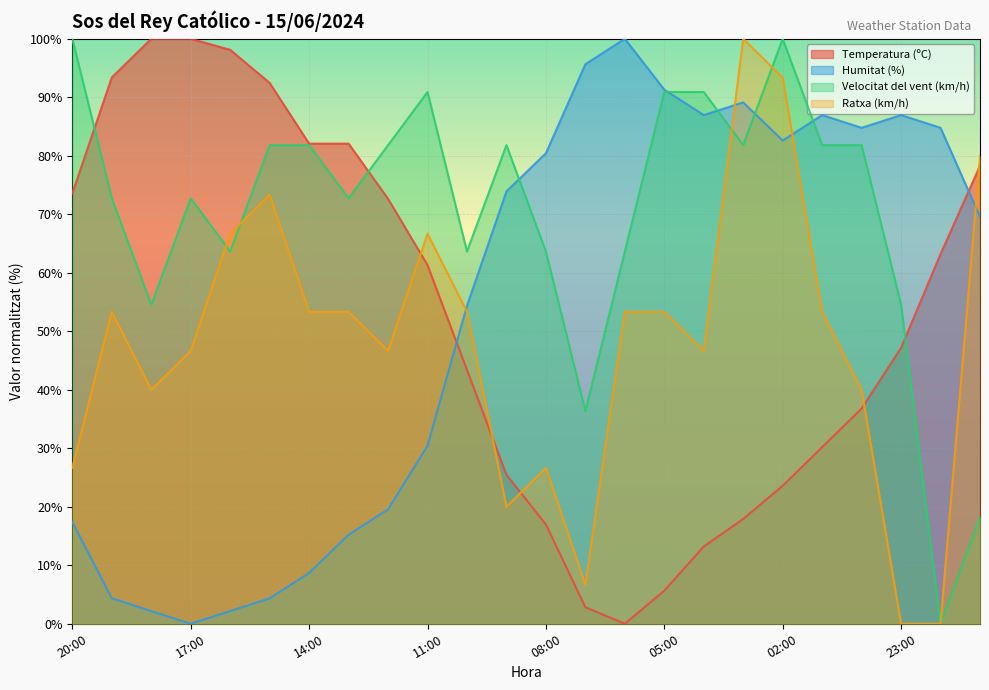

Reading left to right, transcribe all the data shown in this chart.

Temperatura (ºC): 73.6	93.4	100.0	100.0	98.1	92.5	82.1	82.1	72.6	61.3	43.4	25.5	17.0	2.8	0.0	5.7	13.2	17.9	23.6	30.2	36.8	47.2	63.2	78.3
Humitat (%): 17.4	4.3	2.2	0.0	2.2	4.3	8.7	15.2	19.6	30.4	54.3	73.9	80.4	95.7	100.0	91.3	87.0	89.1	82.6	87.0	84.8	87.0	84.8	69.6
Velocitat del vent (km/h): 100.0	72.7	54.5	72.7	63.6	81.8	81.8	72.7	81.8	90.9	63.6	81.8	63.6	36.4	63.6	90.9	90.9	81.8	100.0	81.8	81.8	54.5	0.0	18.2
Ratxa (km/h): 26.7	53.3	40.0	46.7	66.7	73.3	53.3	53.3	46.7	66.7	53.3	20.0	26.7	6.7	53.3	53.3	46.7	100.0	93.3	53.3	40.0	0.0	0.0	80.0